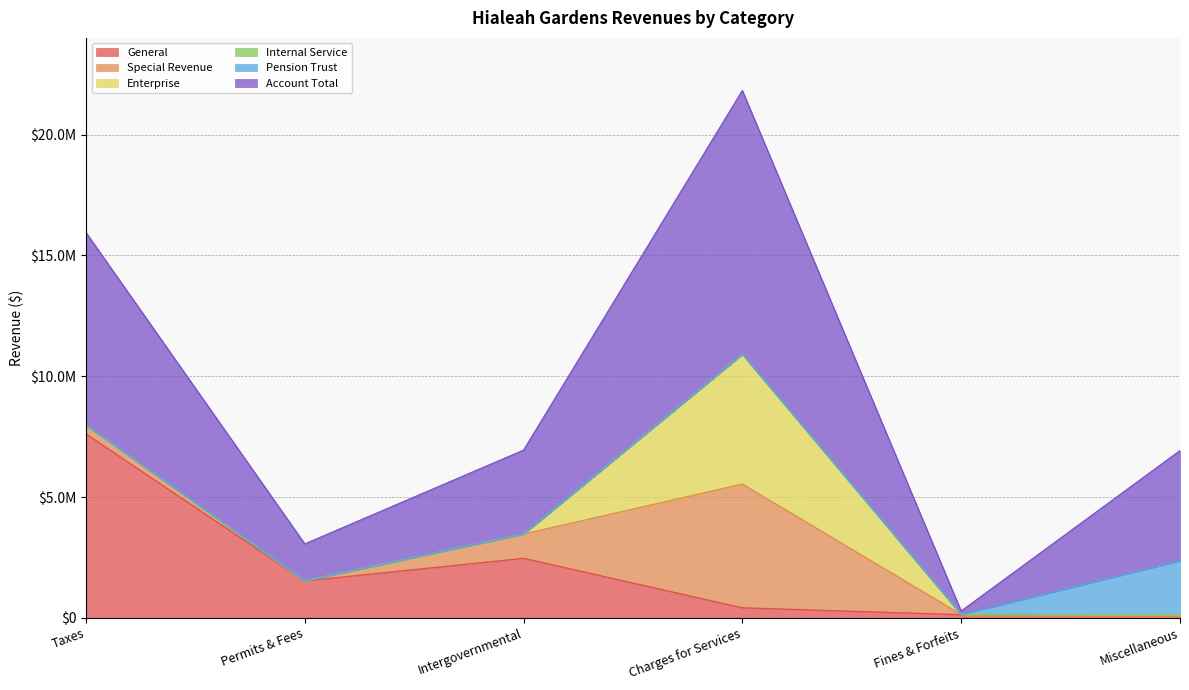

What position from the right is Charges for Services?

3